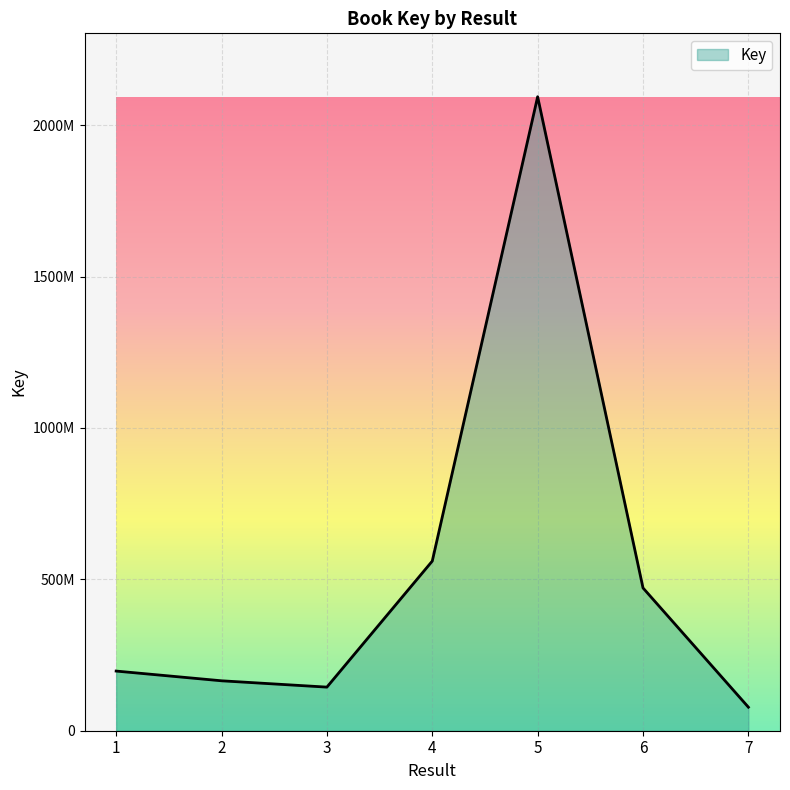

True or false: the data shows 234321944 at 3.

False